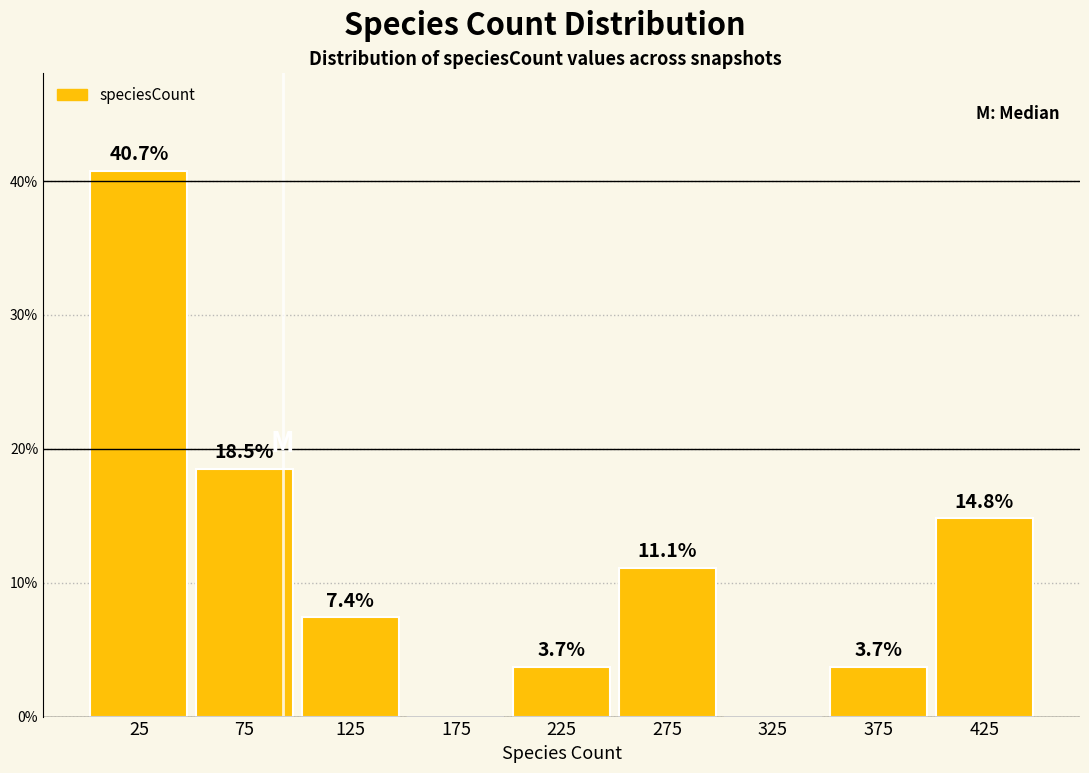

Over which range of the x-axis is the bar tallest?

0 to 50